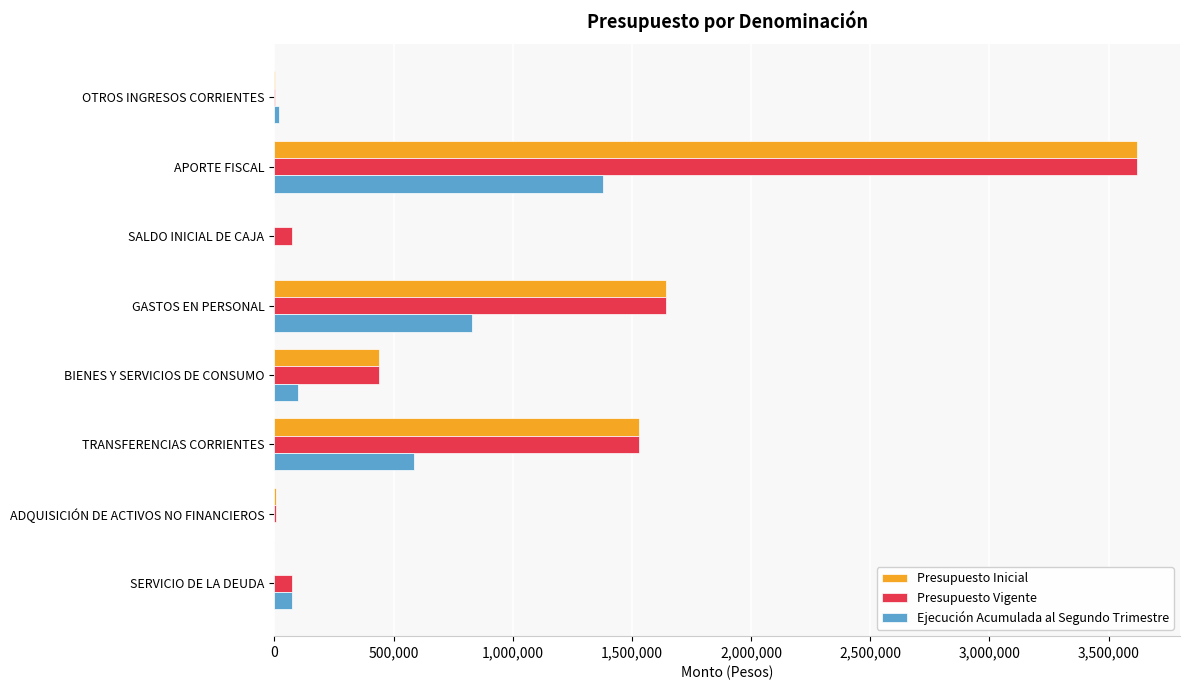

Between SALDO INICIAL DE CAJA and TRANSFERENCIAS CORRIENTES, which series saw the biggest shift?

Presupuesto Inicial